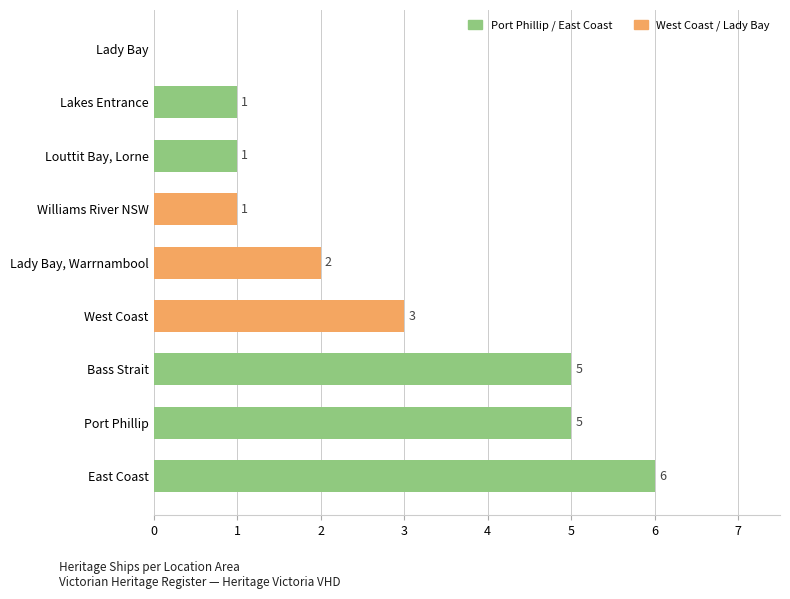

Reading bottom to top, what are all the values shown in this chart?

East Coast=6	Port Phillip=5	Bass Strait=5	West Coast=3	Lady Bay, Warrnambool=2	Williams River NSW=1	Louttit Bay, Lorne=1	Lakes Entrance=1	Lady Bay=0